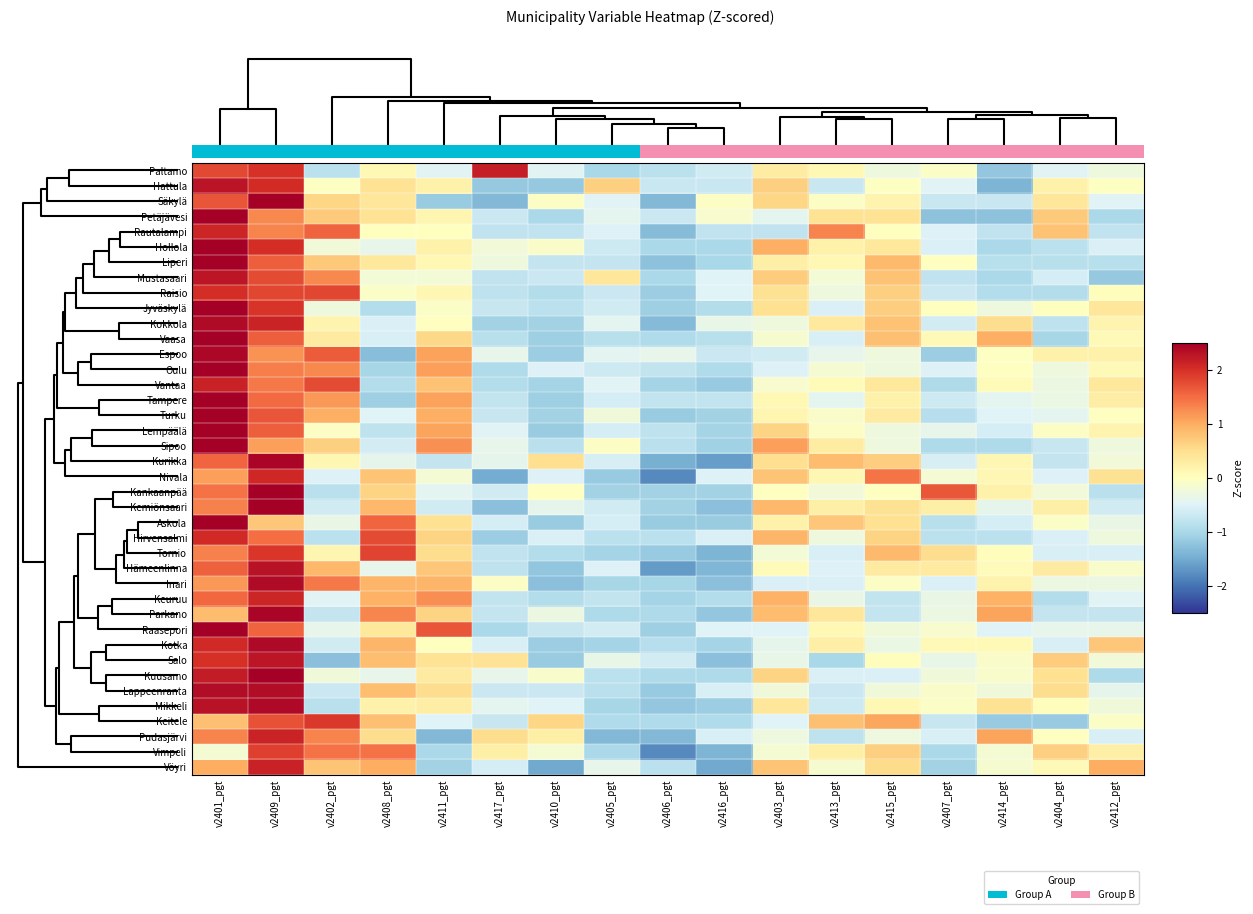

The Lempäälä series shows -0.5 at v2408_pgt. True or false?

False